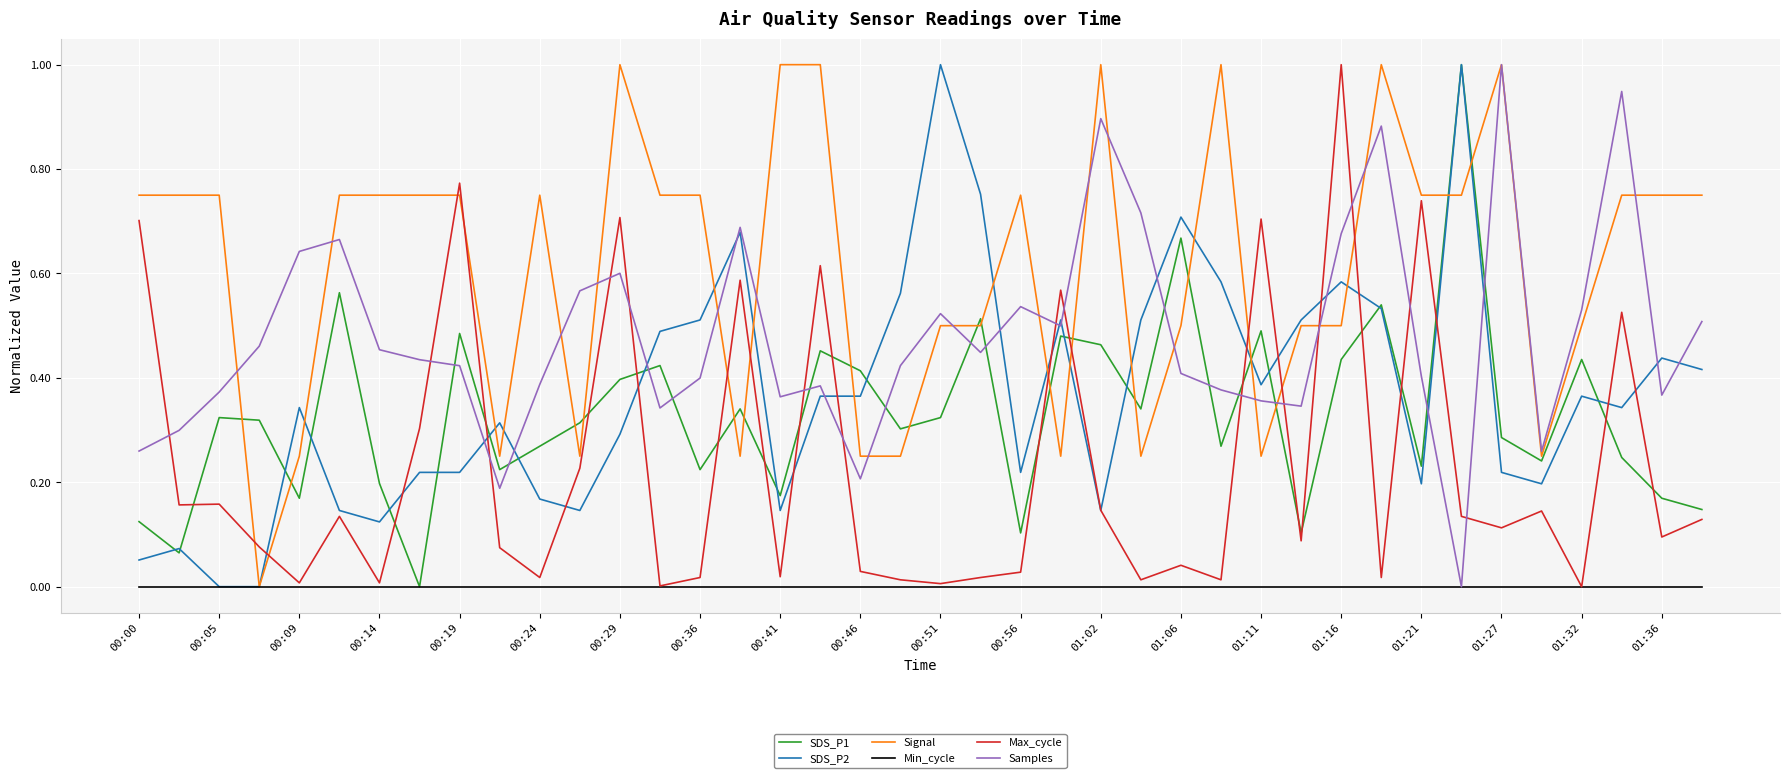

What is the greatest value displayed?

1.0